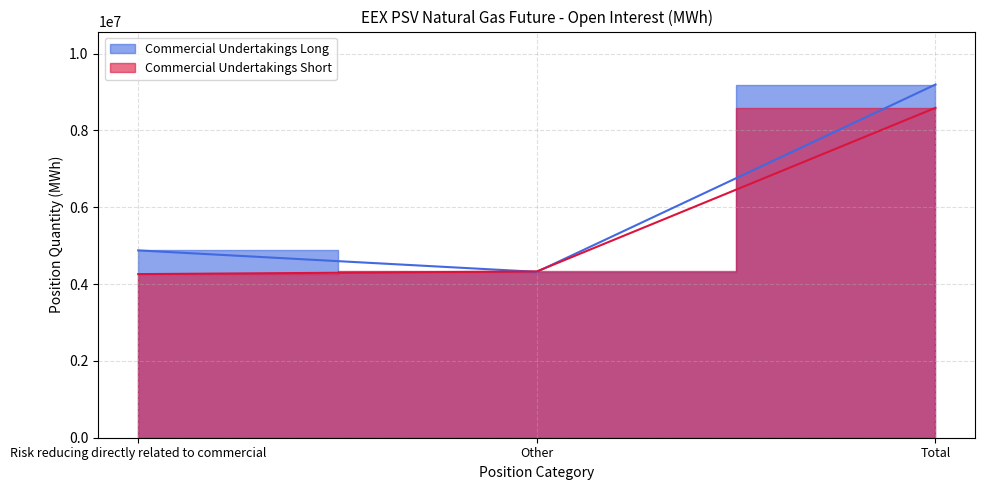

What is the sum of all Commercial Undertakings Short values?

17179872